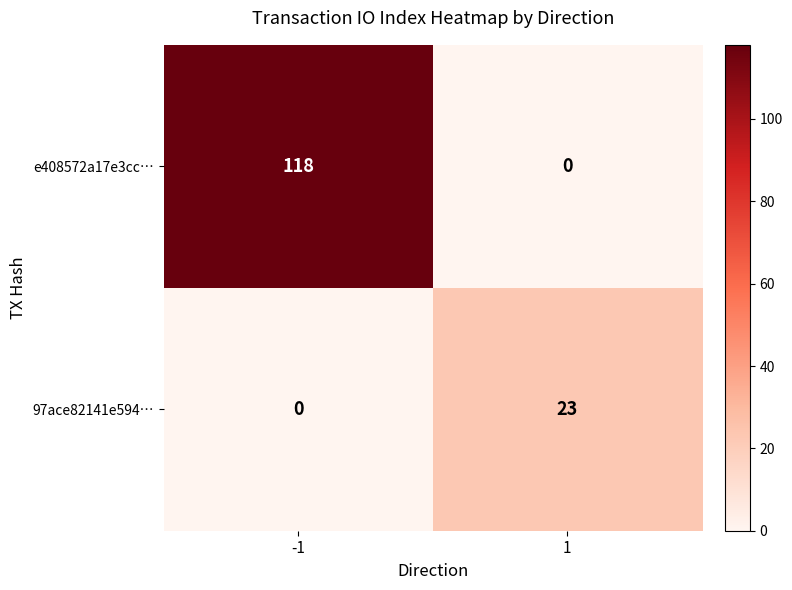

Count the number of data series in this chart.

2